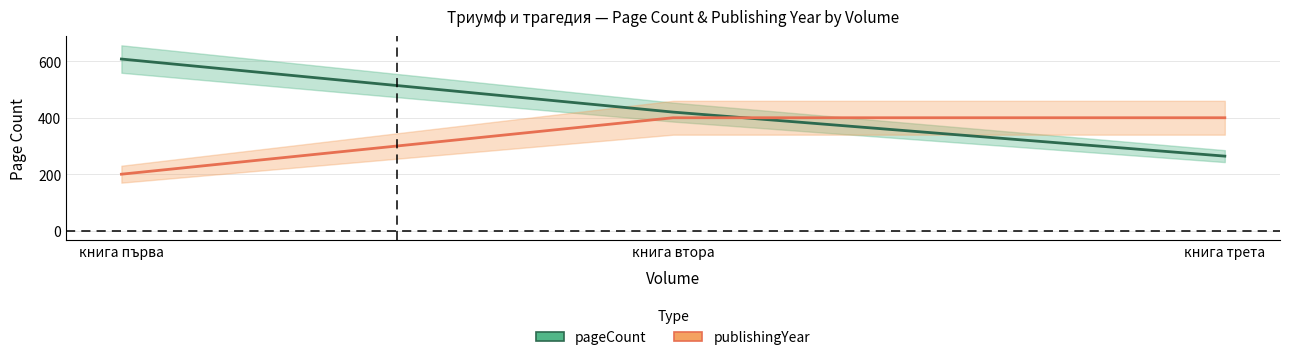

What is the label of the 2nd point from the left?

книга втора